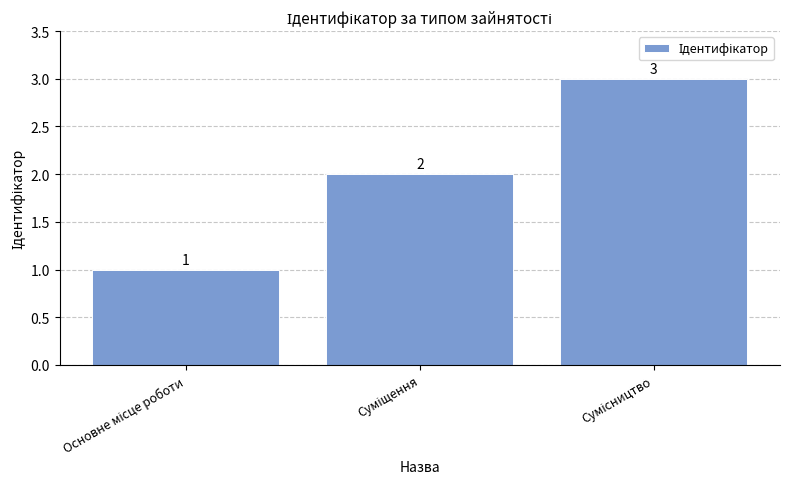

How many values are between 1 and 3?

3